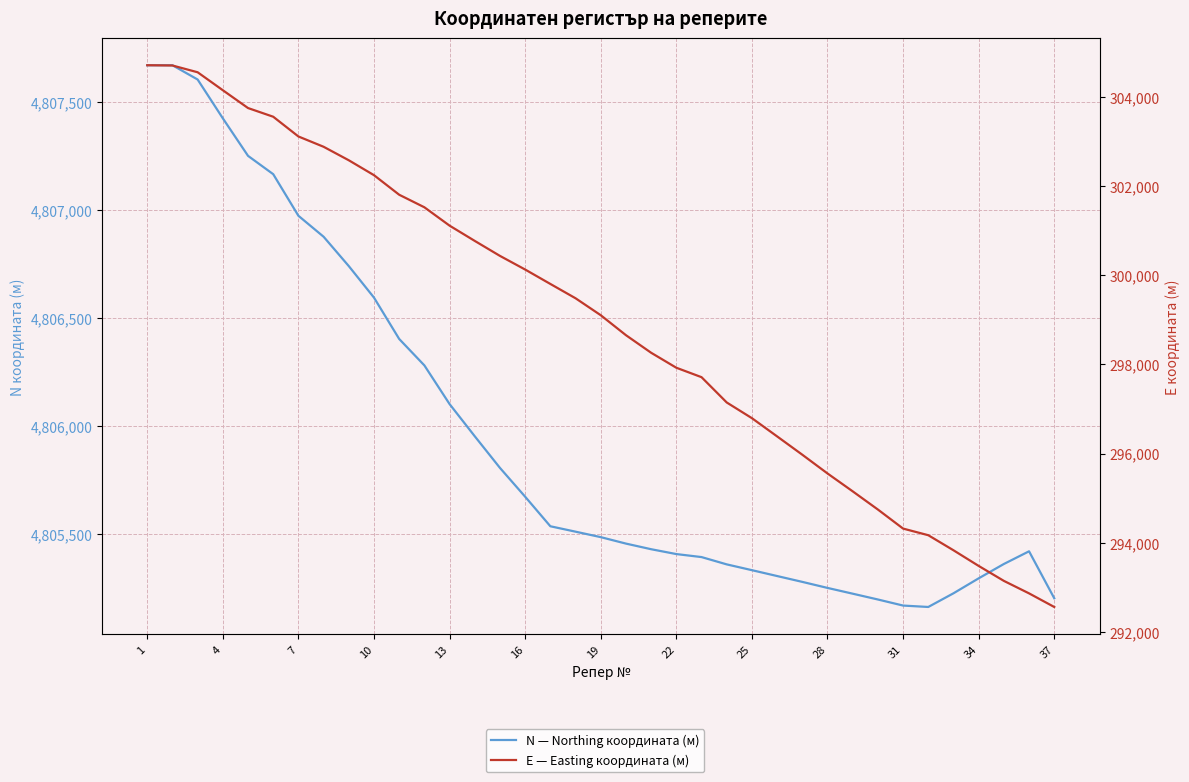

At which category is the sum across all series the highest?

1